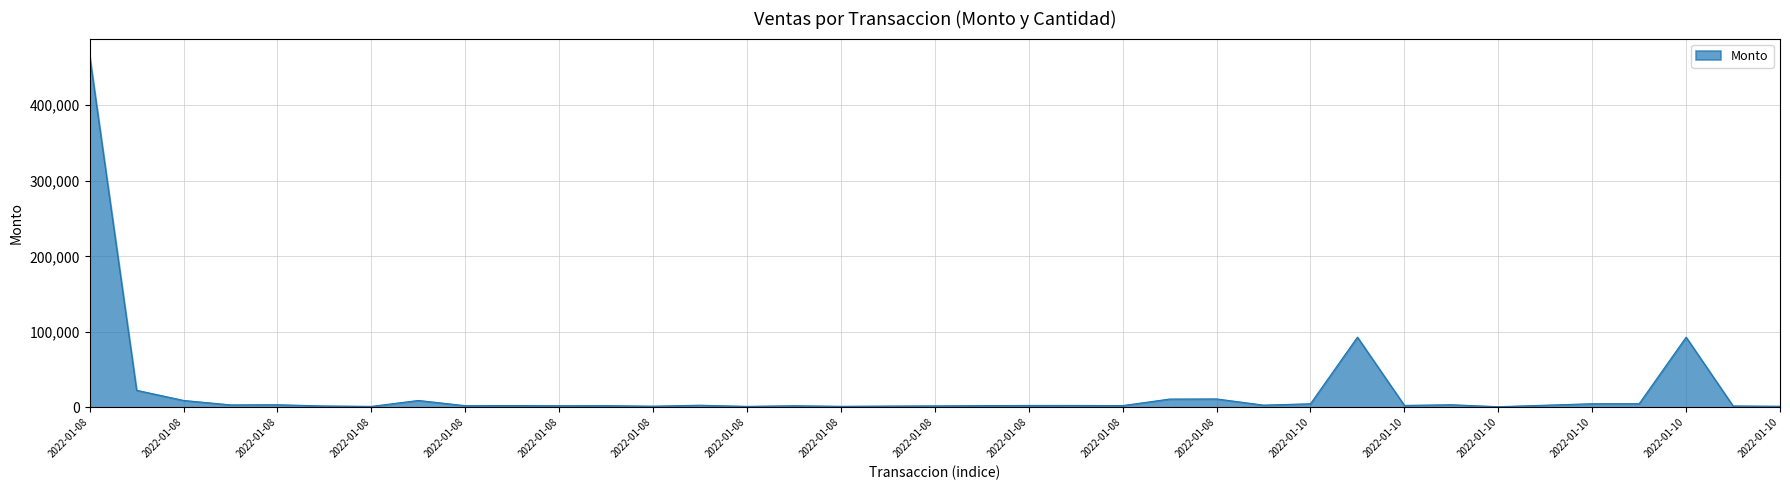

What is the sum of all values?

790575